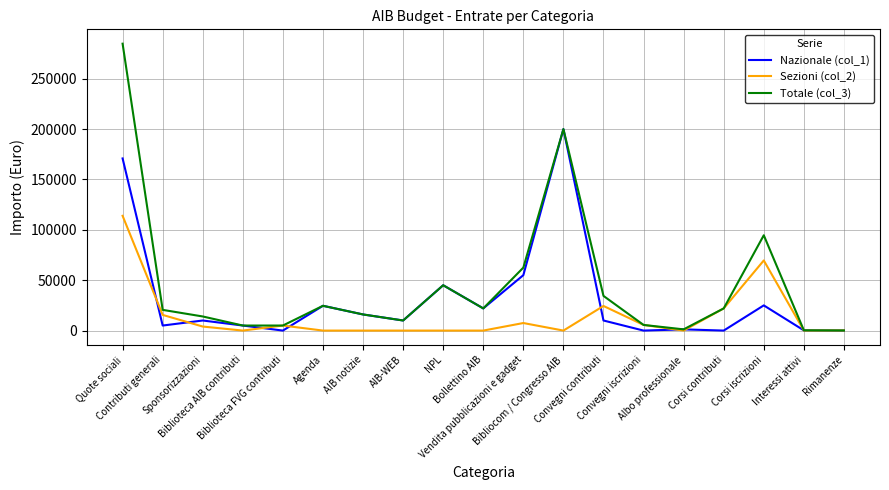

What is the sum of the Totale (col_3) values at NPL and Quote sociali?

329750